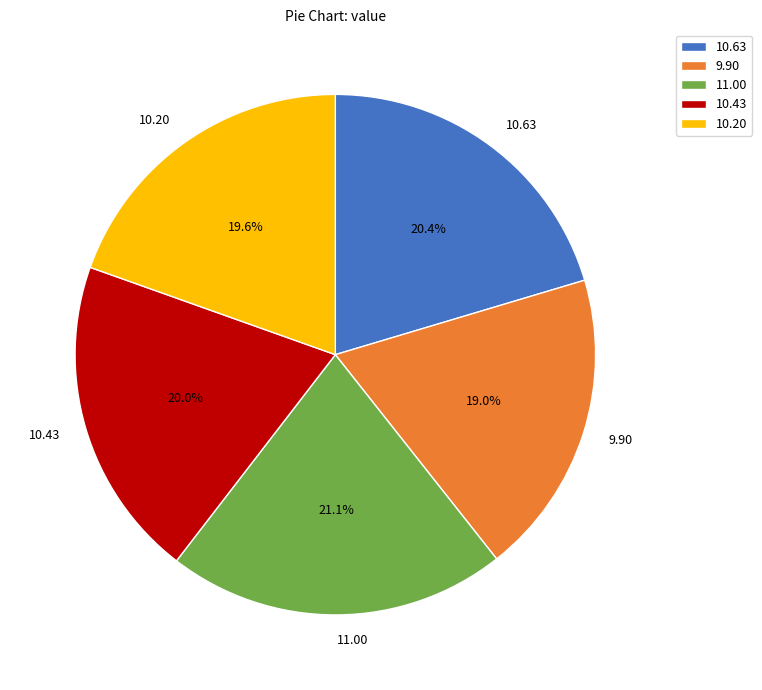

Is there a majority slice in this chart?

No